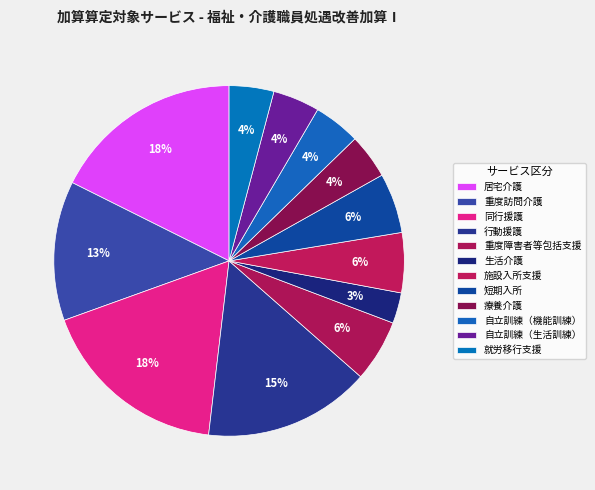

Is it true that 居宅介護 is 18% of the pie?

True